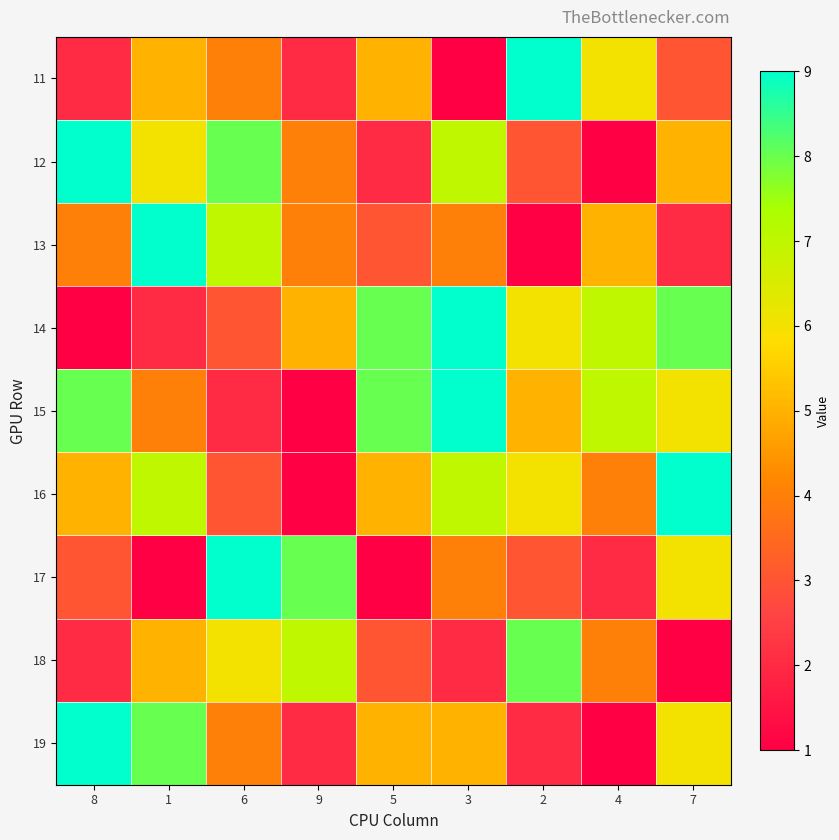

Between 3 and 9, which is larger?

9